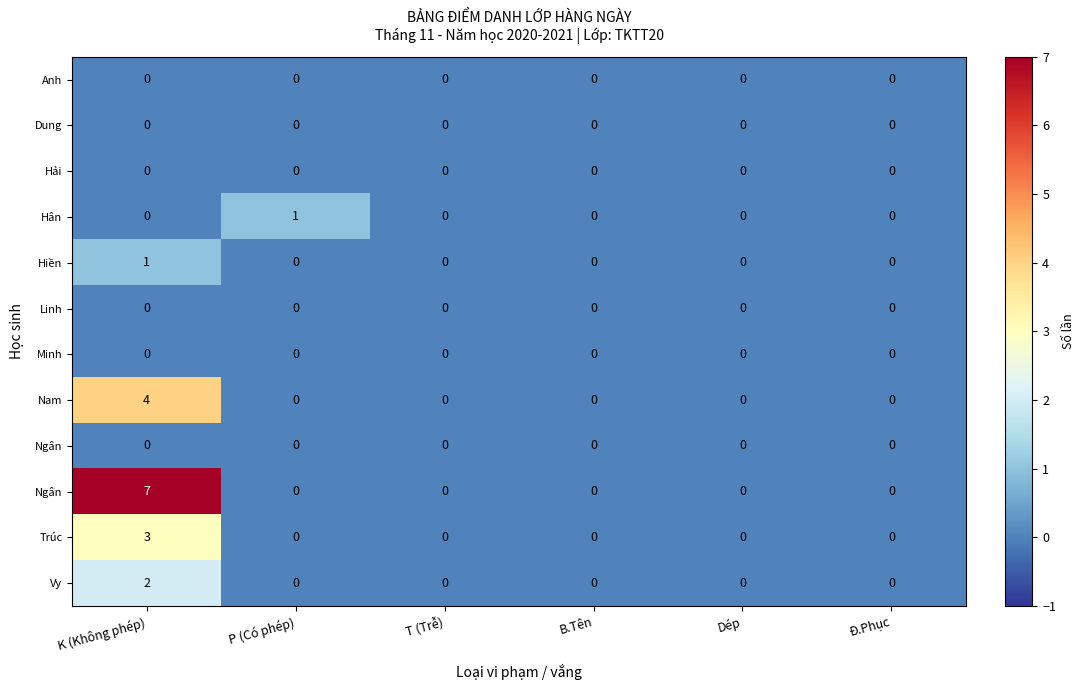

What is the total value across all series at P (Có phép)?

1